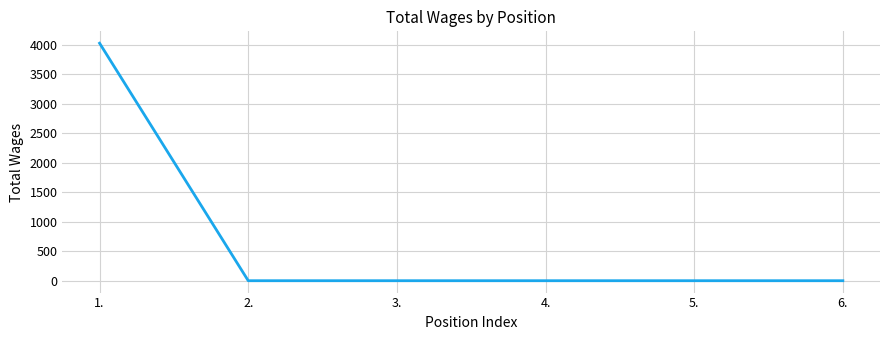

Is this an area chart (filled region under the line)?

No